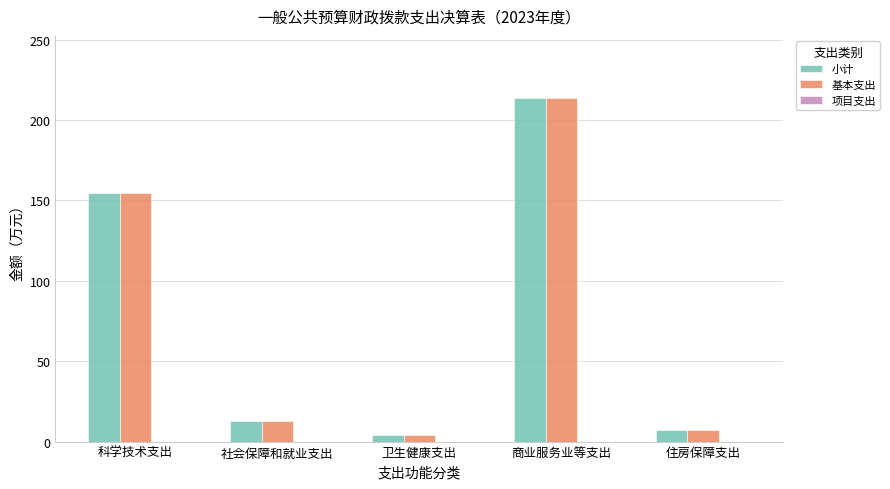

What is the approximate value of 基本支出 at 商业服务业等支出?

213.8